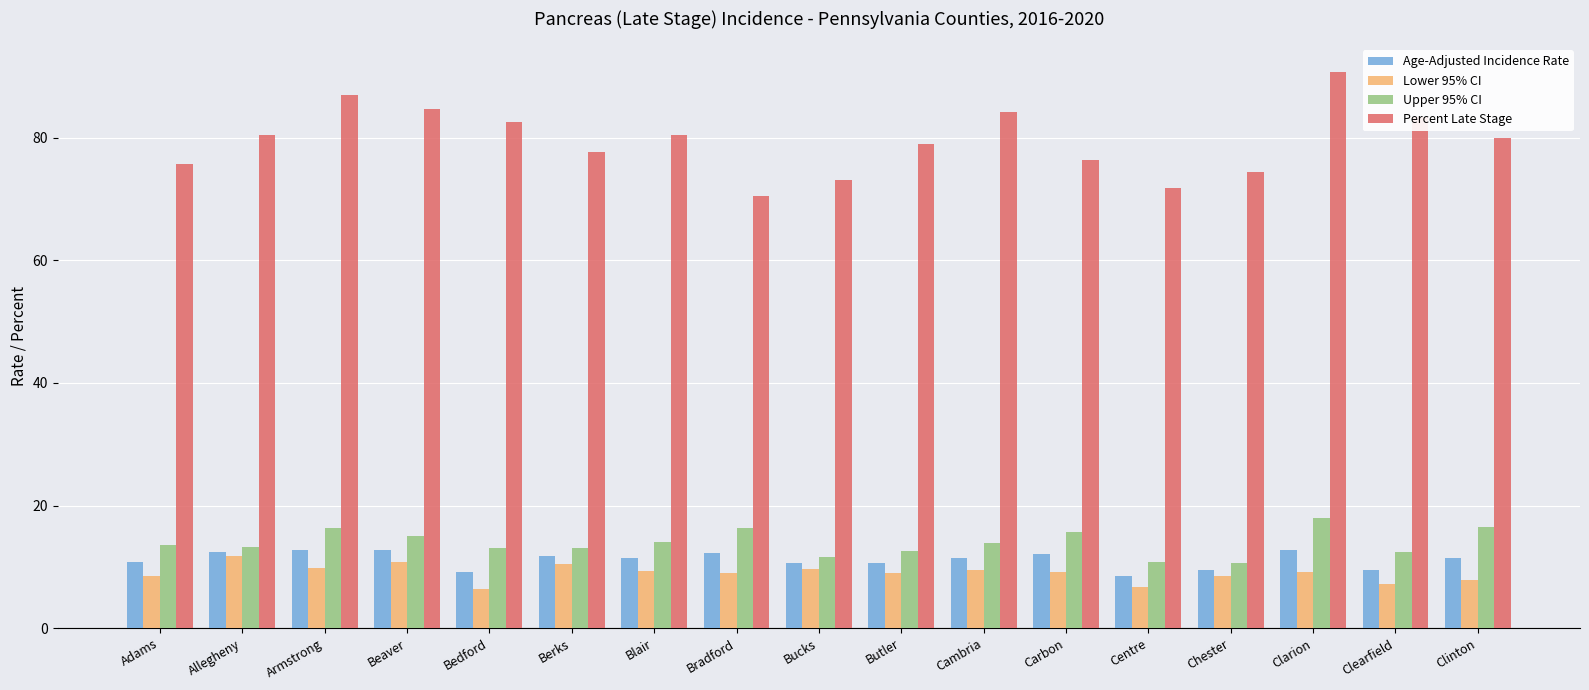

At Butler, list the series in order from largest to smallest.

Percent Late Stage, Upper 95% CI, Age-Adjusted Incidence Rate, Lower 95% CI